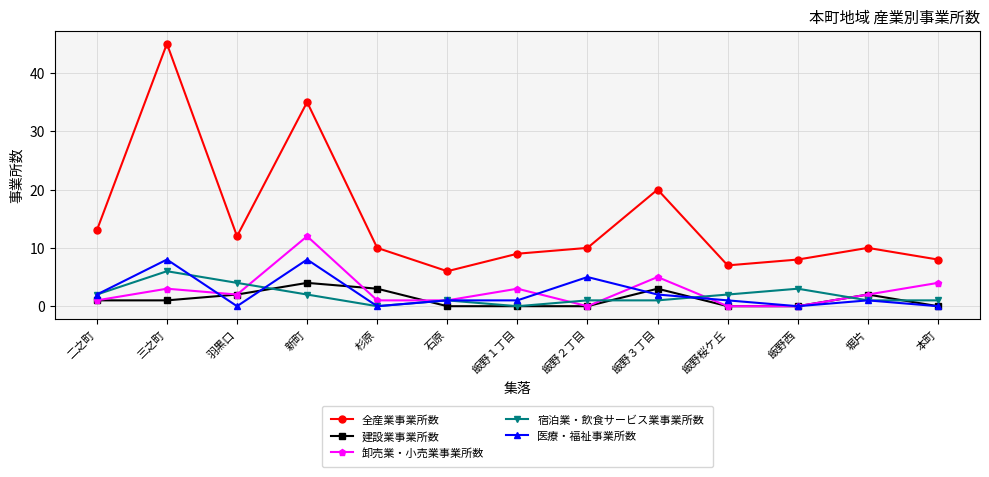

Which series has the largest total across all categories?

全産業事業所数